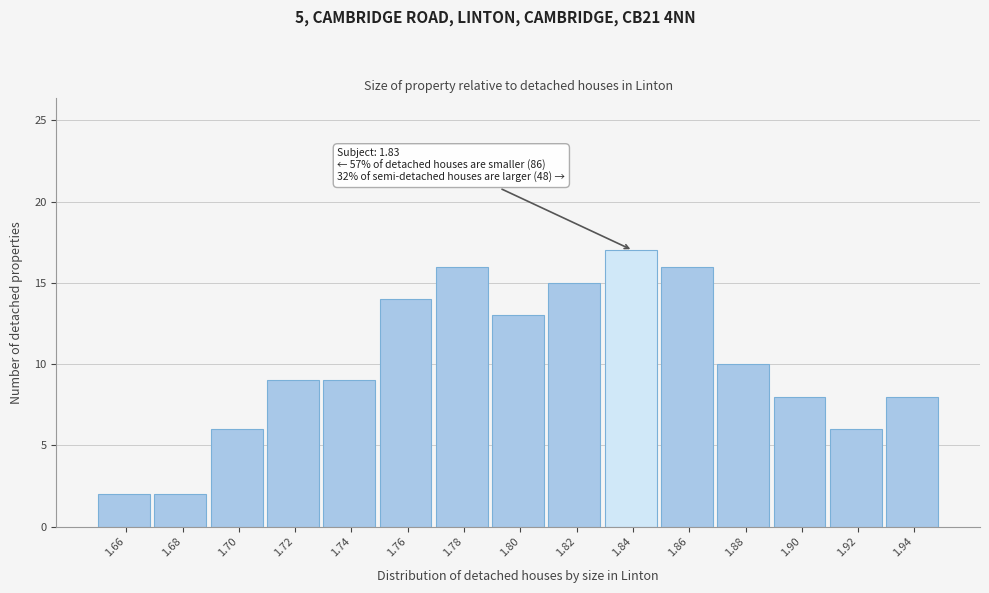

Over which range of the x-axis is the bar tallest?

1.83 to 1.85